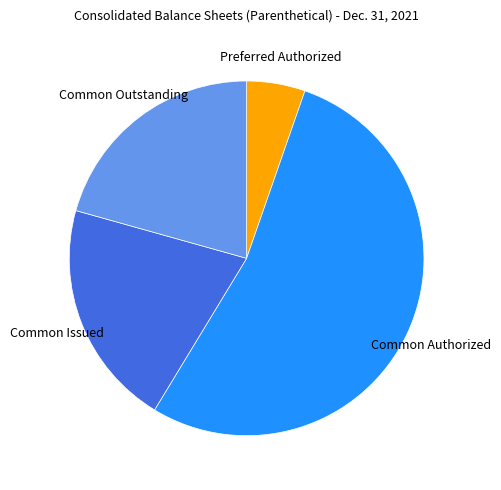

Is there any slice that represents more than half of the pie?

Yes